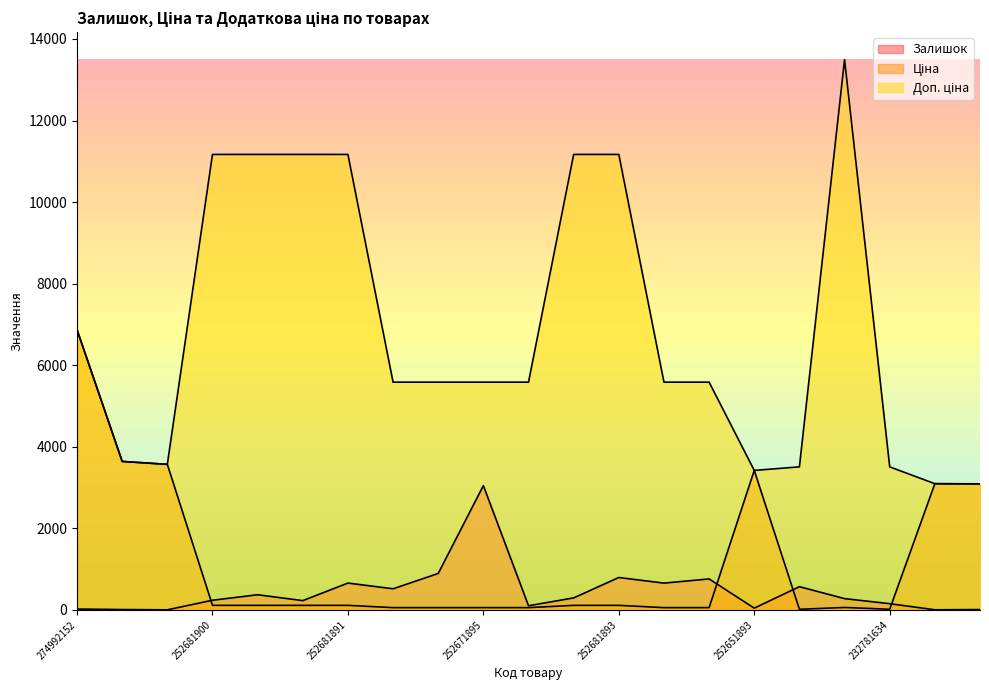

How many data points does each series have?

21